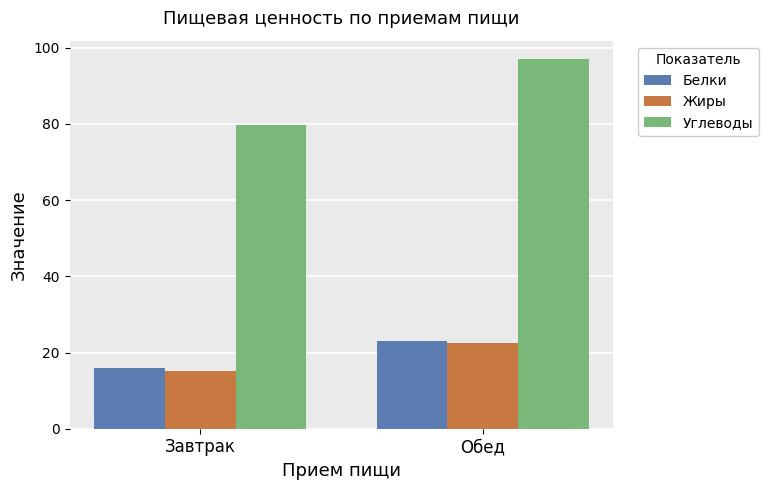

What is the sum of the Белки values at Завтрак and Обед?

38.9